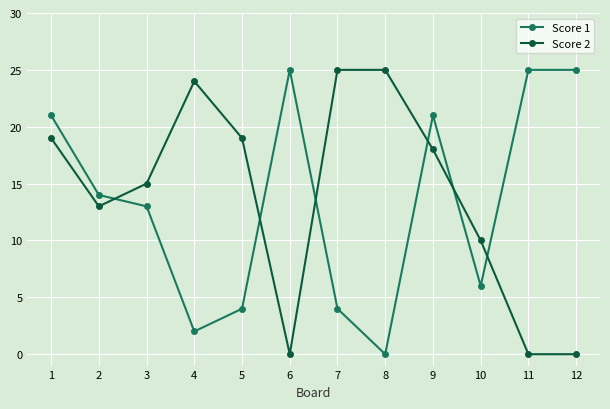

Reading right to left, extract all data points from this chart.

Score 1: 12=25	11=25	10=6	9=21	8=0	7=4	6=25	5=4	4=2	3=13	2=14	1=21
Score 2: 12=0	11=0	10=10	9=18	8=25	7=25	6=0	5=19	4=24	3=15	2=13	1=19